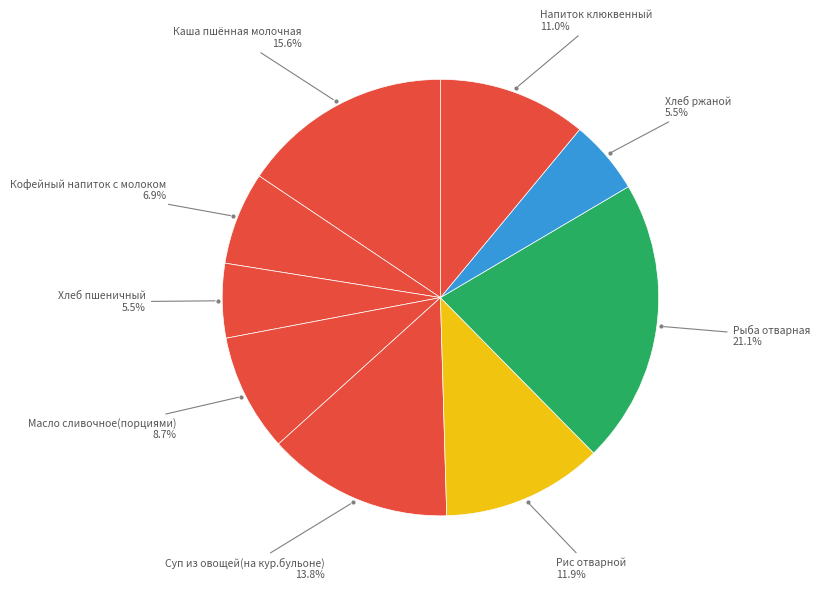

Which slice is the largest?

Рыба отварная